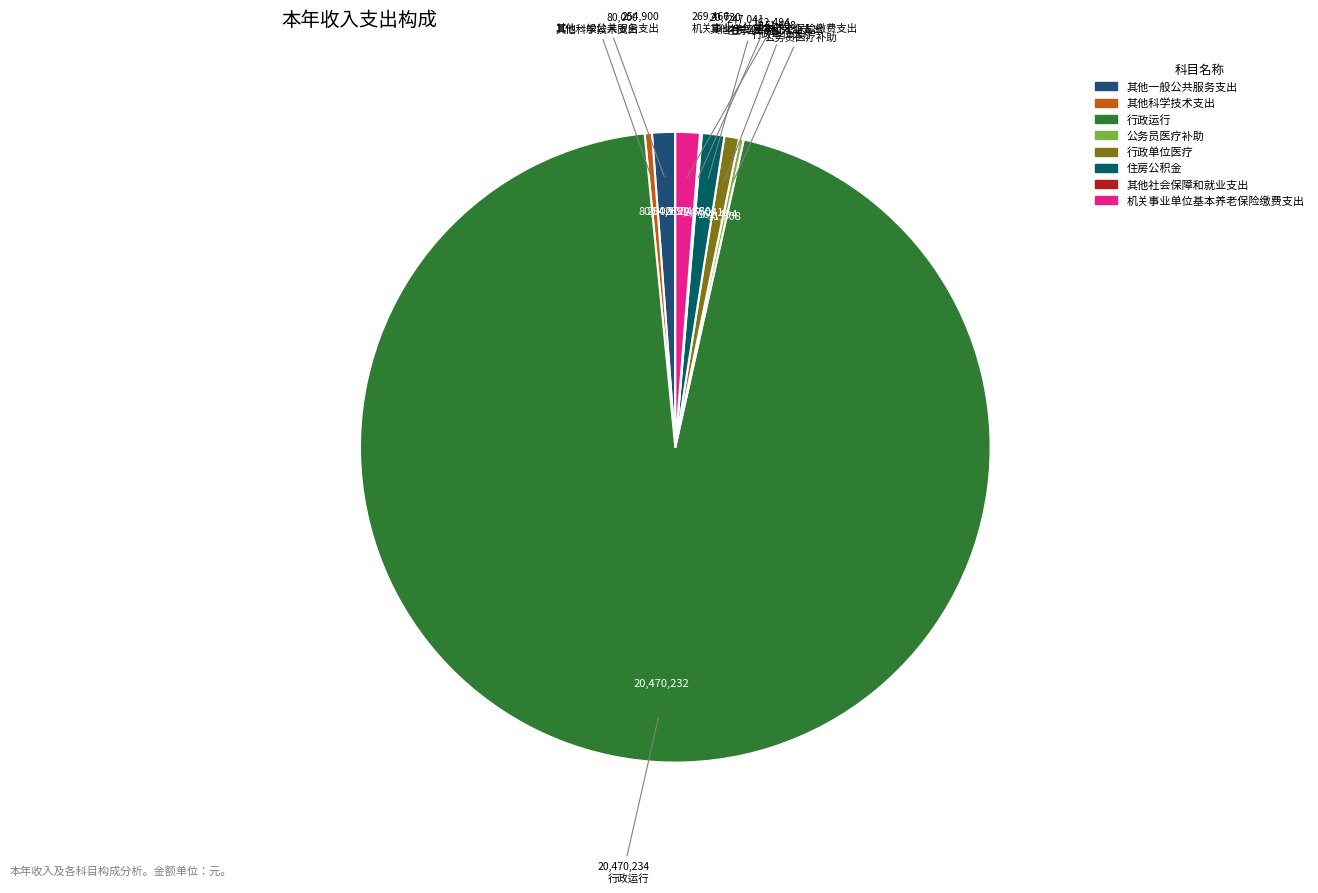

Which has a higher value, 住房公积金 or 行政运行?

行政运行